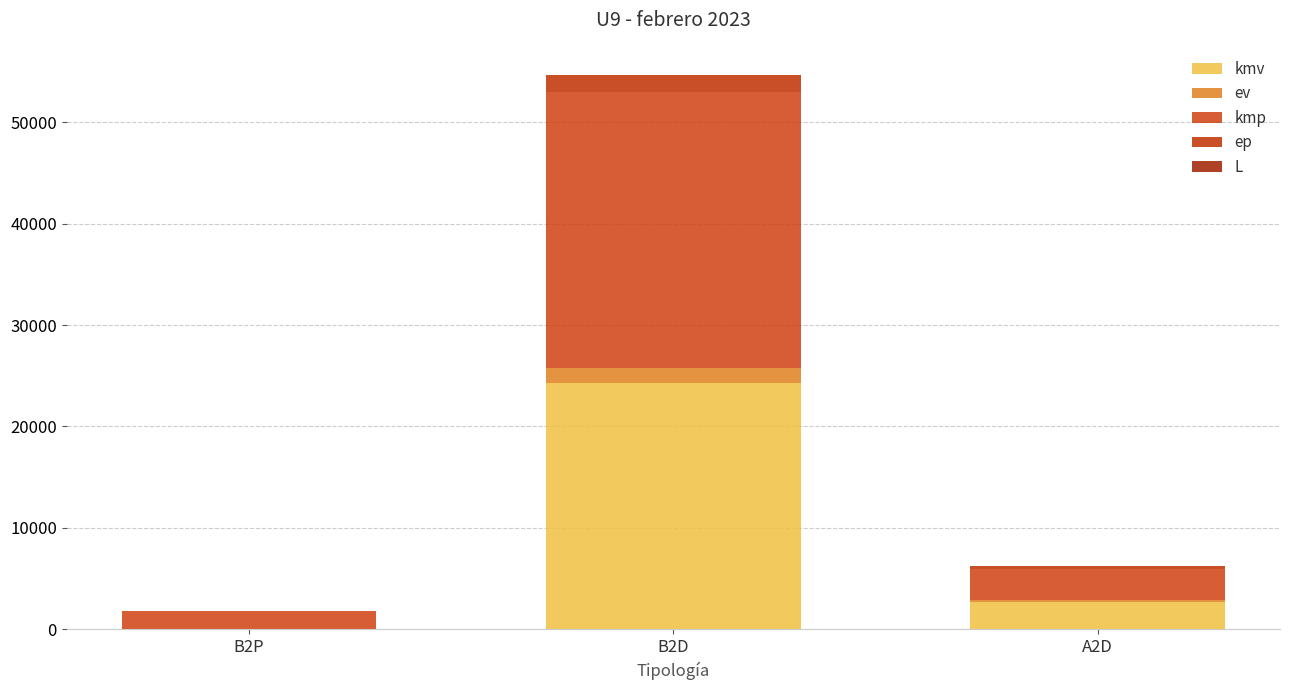

Which series has the widest spread of values?

kmp